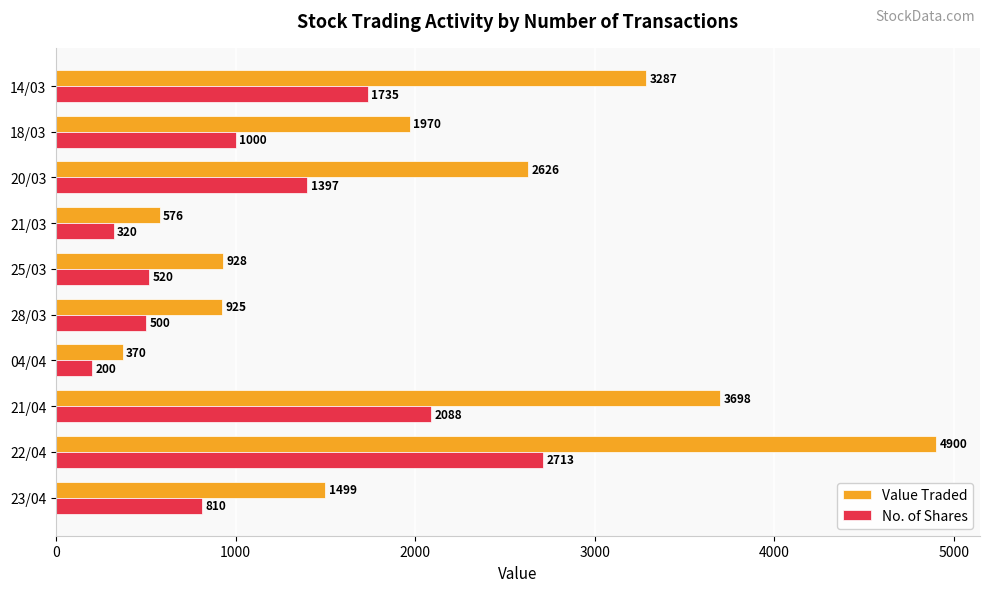

Is it true that No. of Shares equals 320 at 21/03?

True